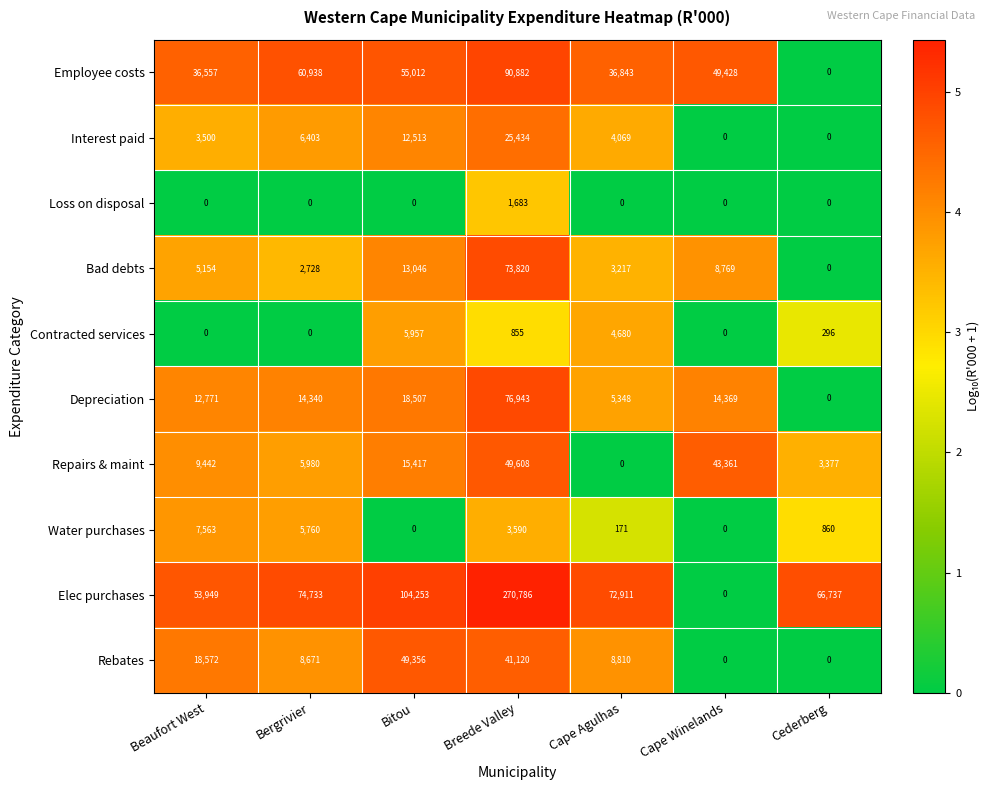

List the series in order of their peak value, highest first.

Elec purchases, Employee costs, Depreciation, Bad debts, Repairs & maint, Rebates, Interest paid, Water purchases, Contracted services, Loss on disposal